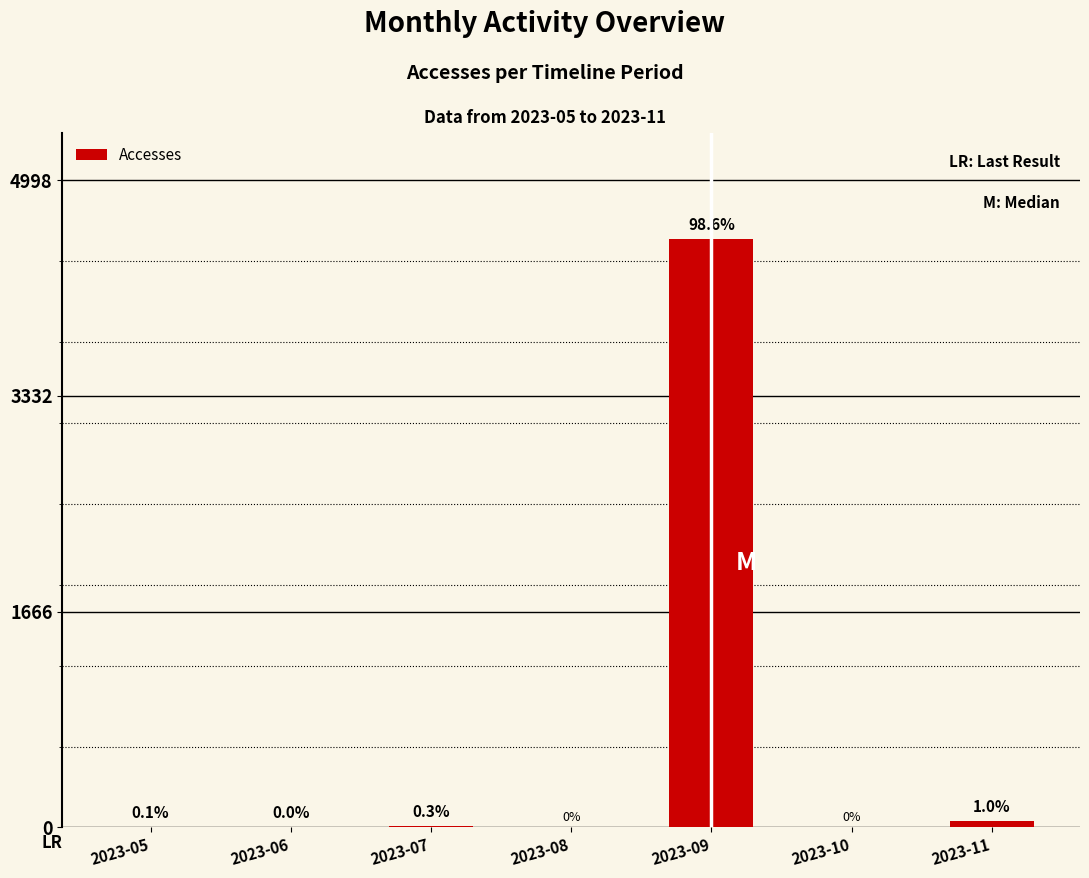

Between 2023-07 and 2023-10, which is larger?

2023-07